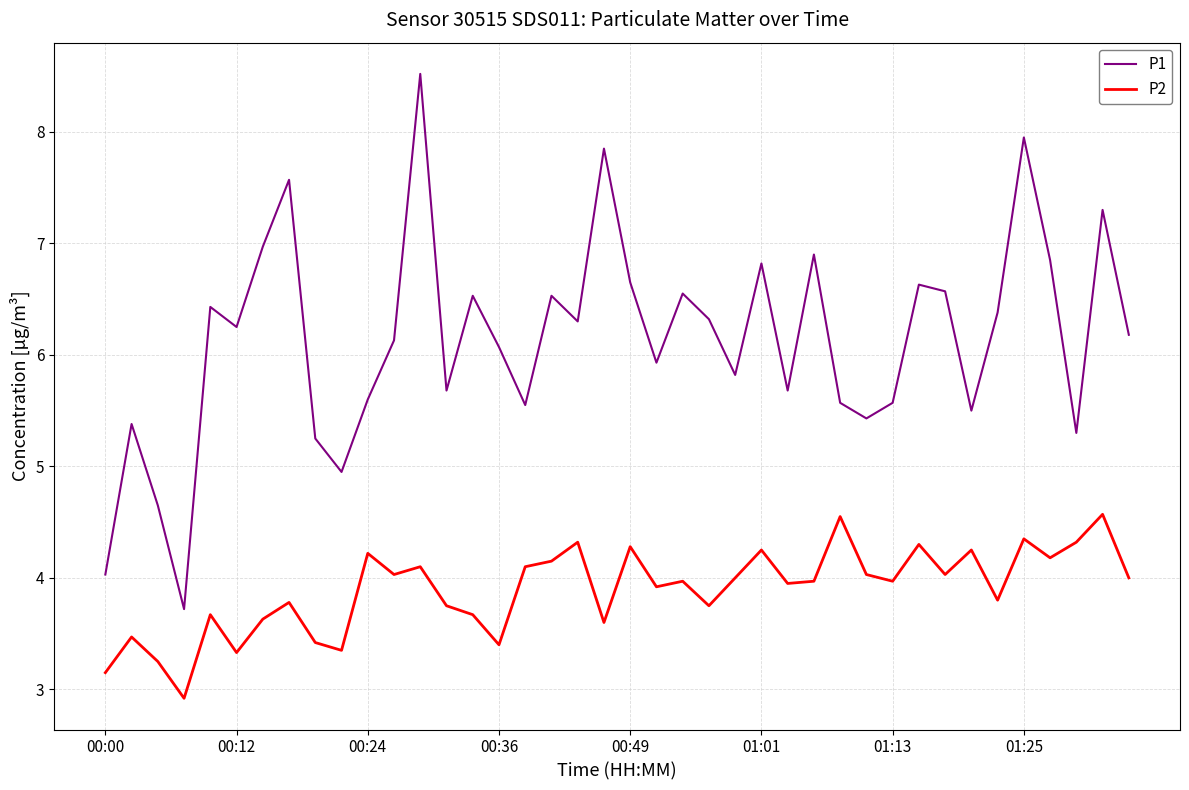

What is the highest value of the P1 series?

8.5